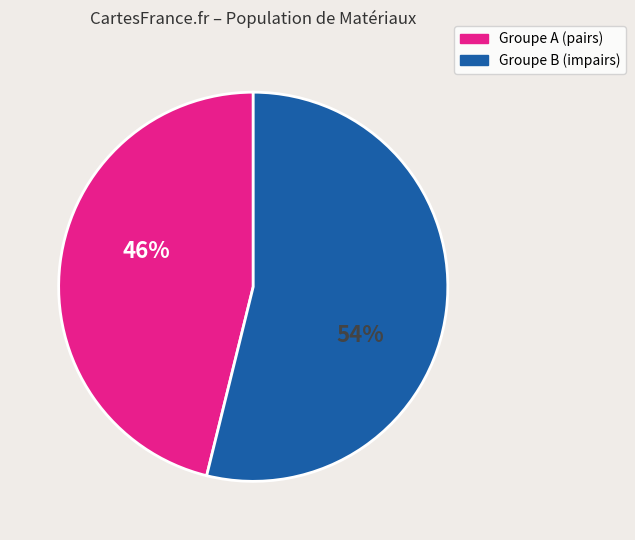

To the nearest percent, what is the average slice percentage?

50%